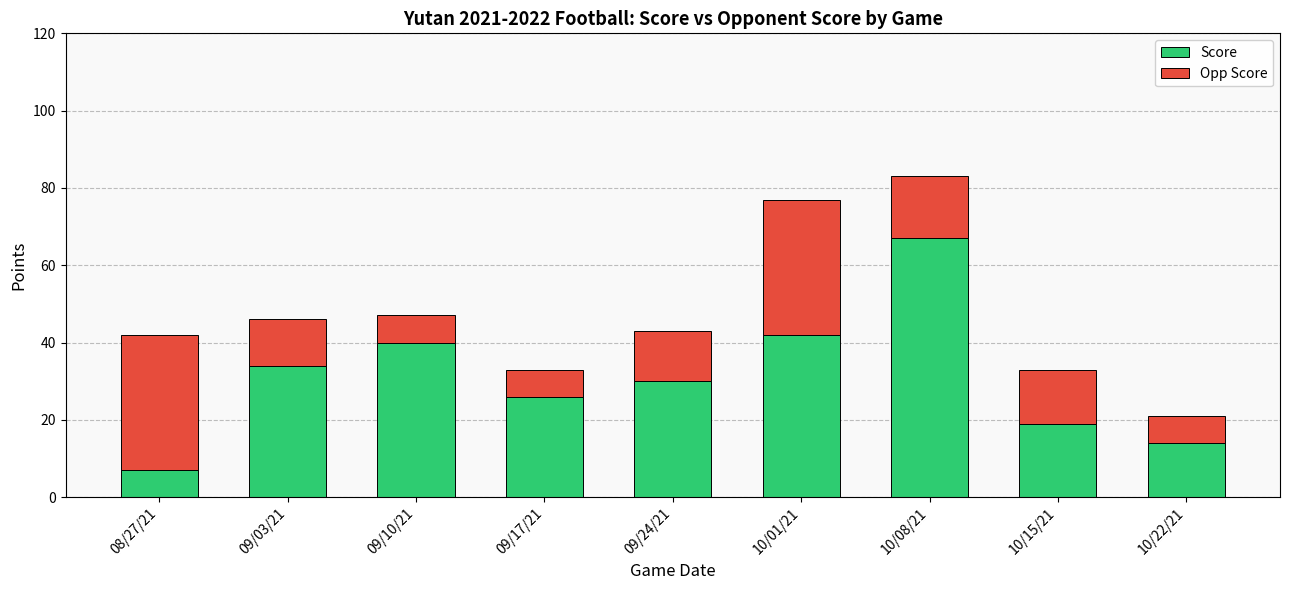

Reading right to left, transcribe the values for Score.

10/22/21=14	10/15/21=19	10/08/21=67	10/01/21=42	09/24/21=30	09/17/21=26	09/10/21=40	09/03/21=34	08/27/21=7